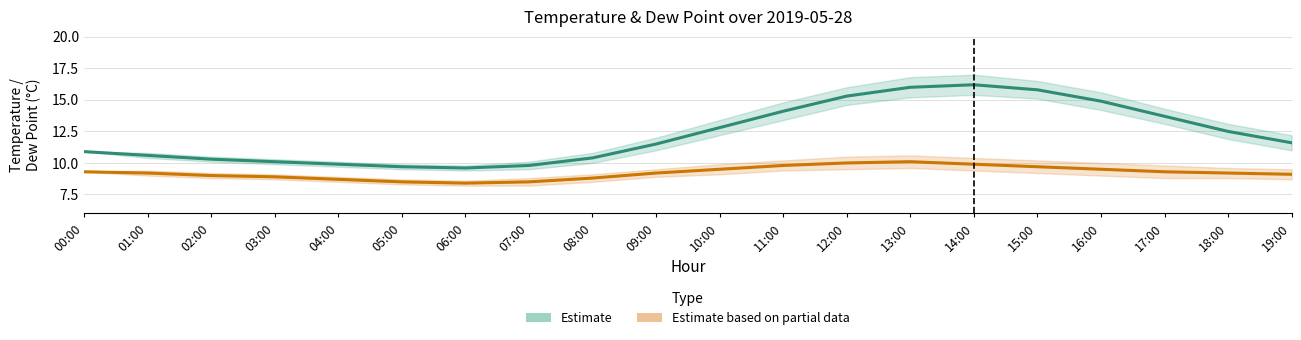

What is the approximate value of Estimate based on partial data (dp) at 08:00?

8.8